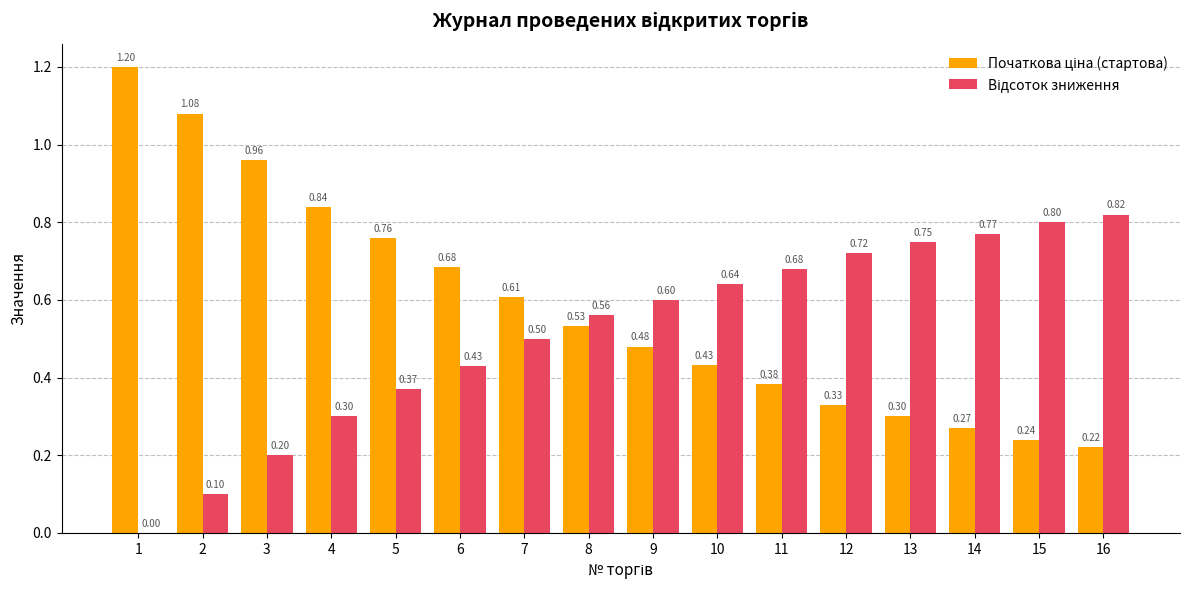

What is the value of the Відсоток зниження bar at the 5th from the left?

0.4